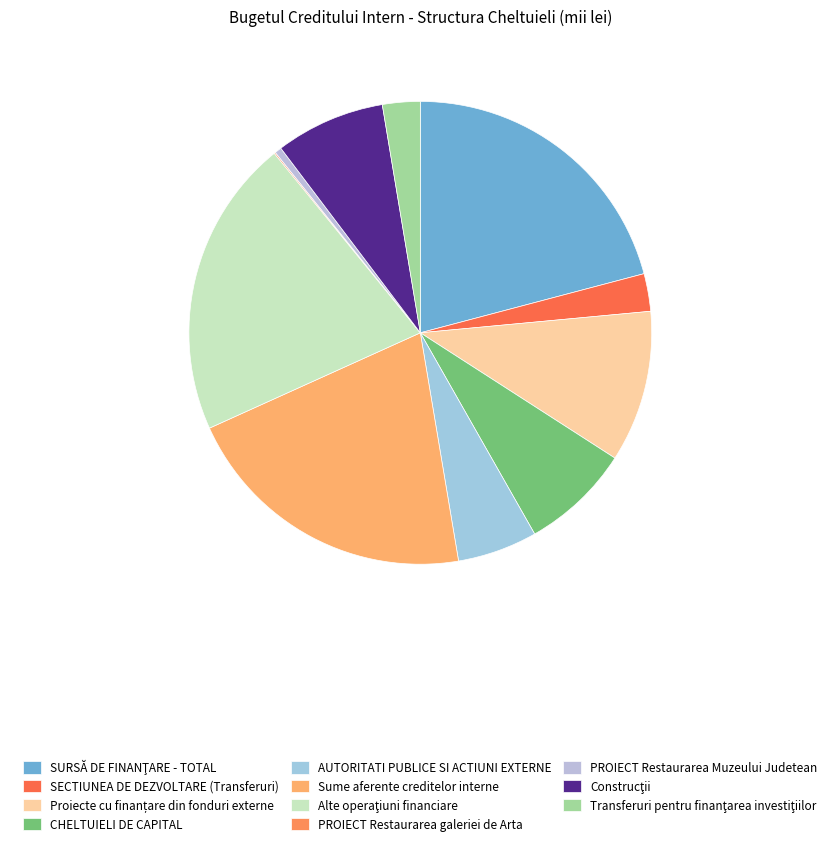

The PROIECT Restaurarea galeriei de Arta slice represents 1% of the pie. True or false?

False